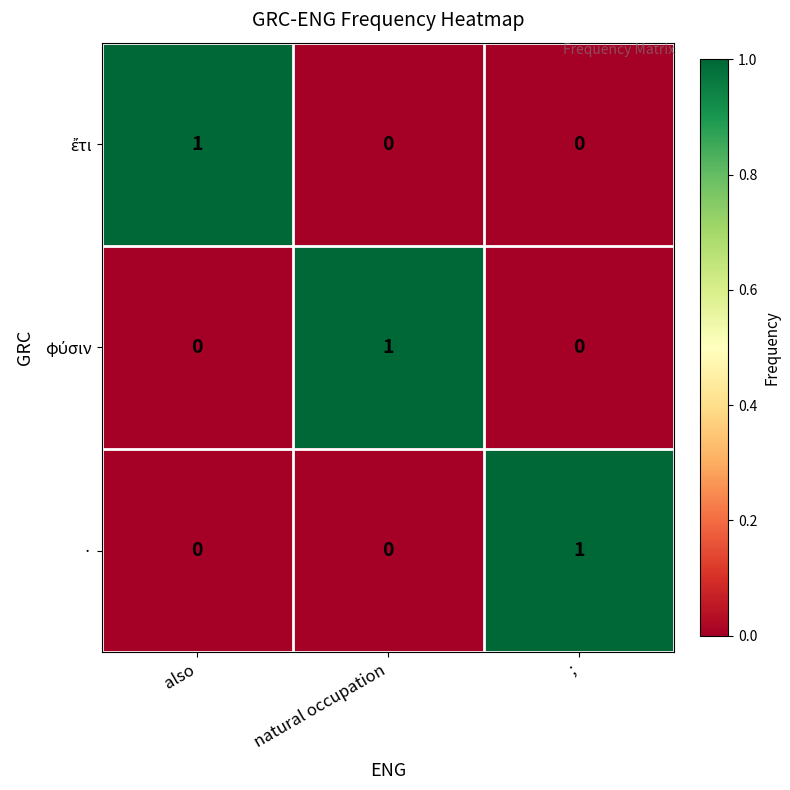

At how many categories does at least one series exceed 0?

3